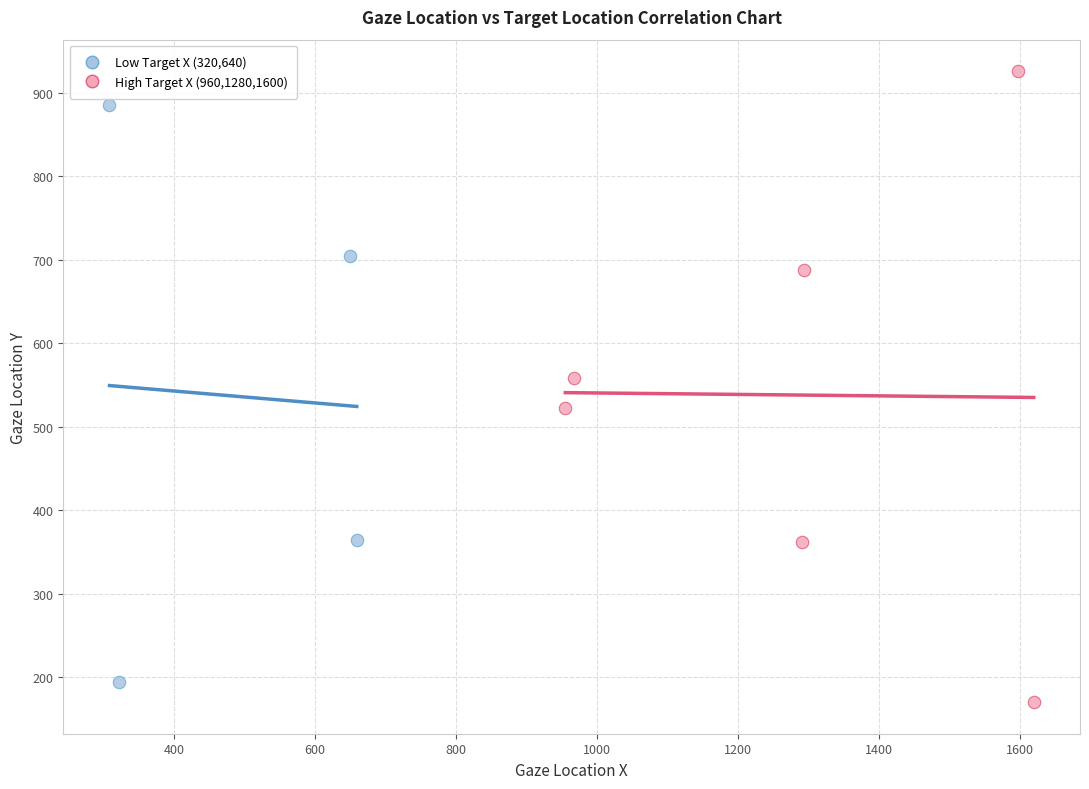

Which series contains the lowest Y value?

High Target X (960,1280,1600)